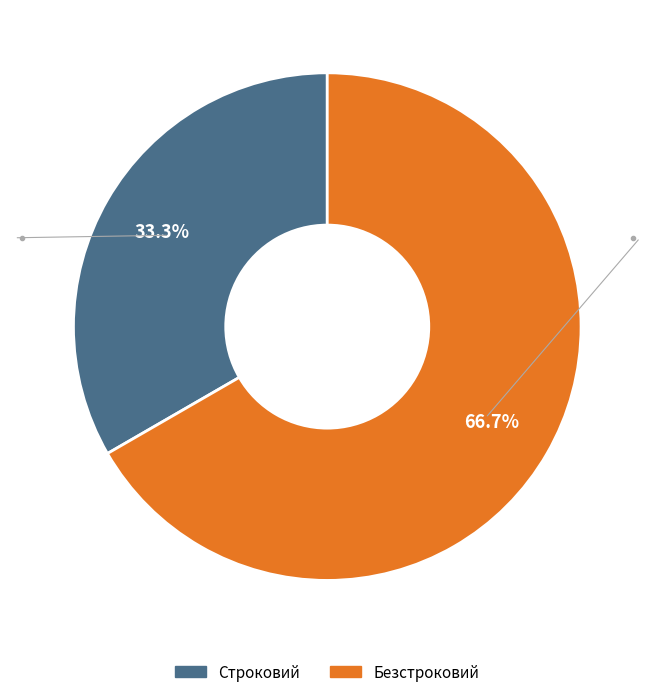

Approximately how many times larger is the value at Безстроковий compared to Строковий?

2.0